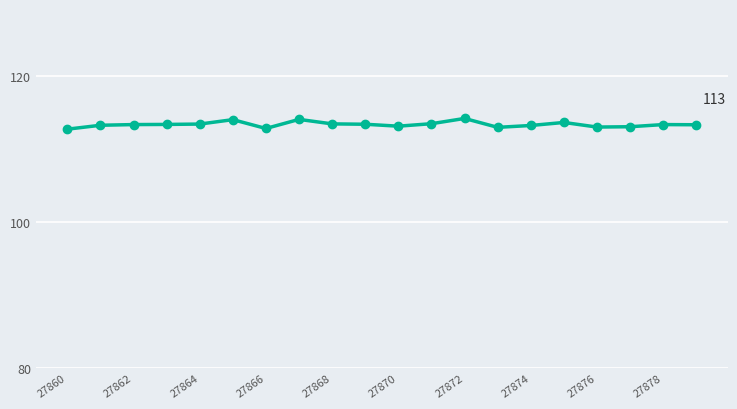

What is the value of the 17th point from the left?

113.0